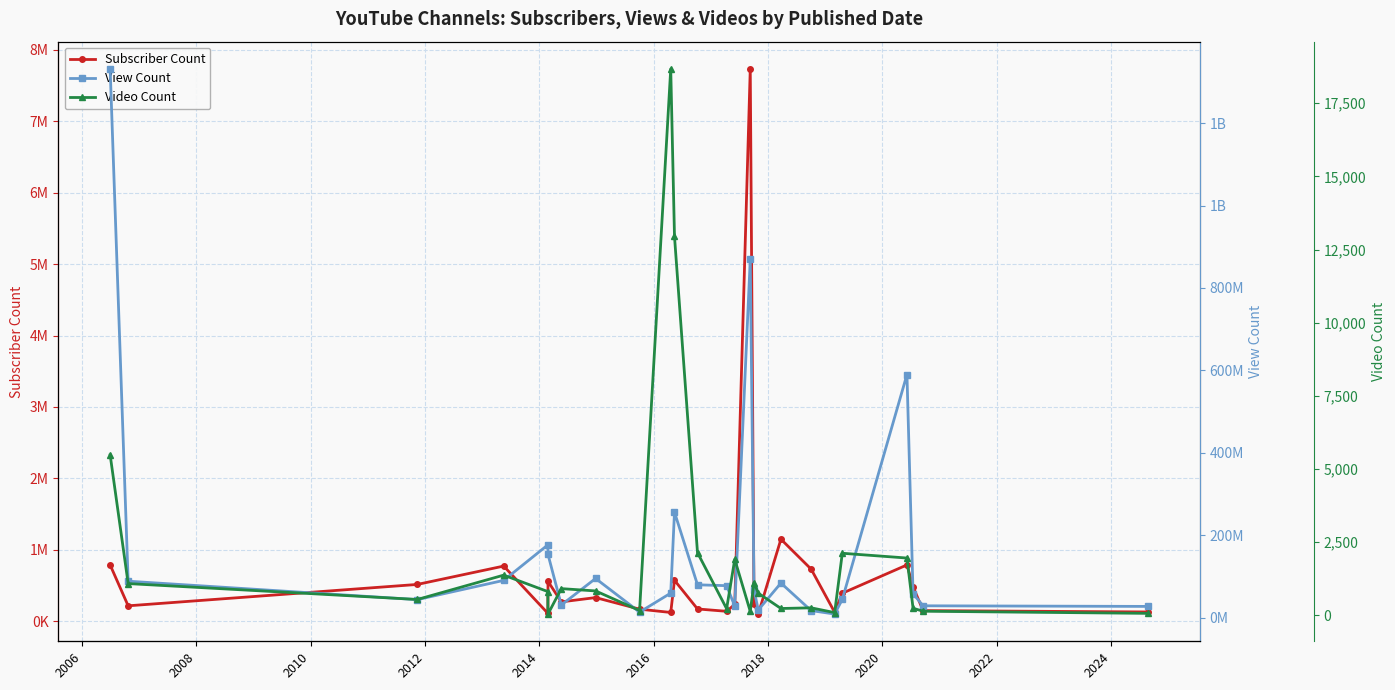

What is the difference between the second highest and minimum values in the Subscriber Count series?

1047000